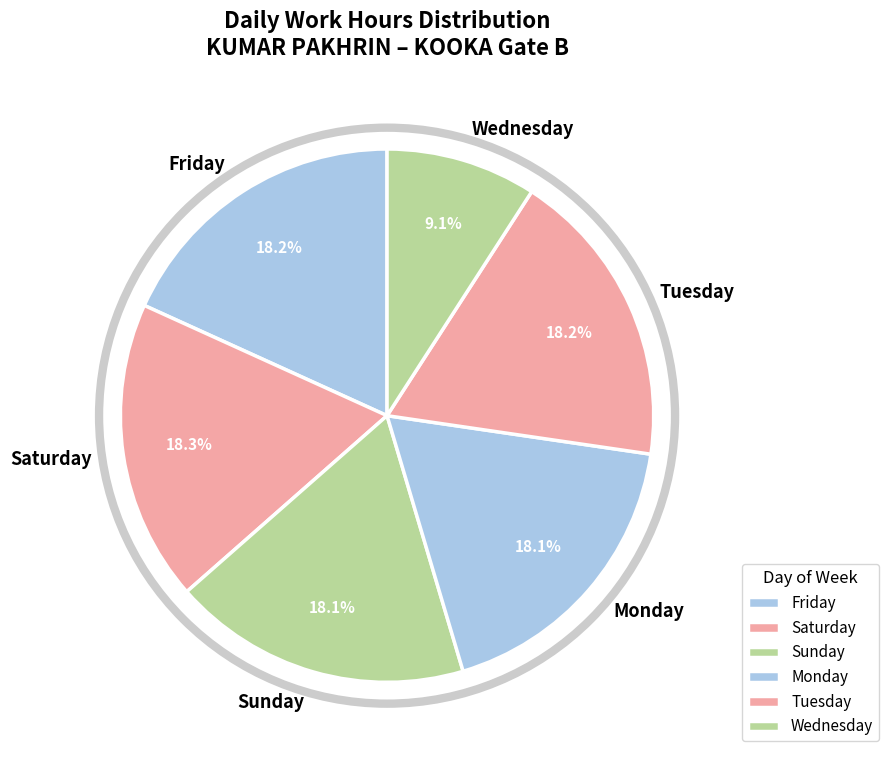

Between Wednesday and Friday, which is larger?

Friday